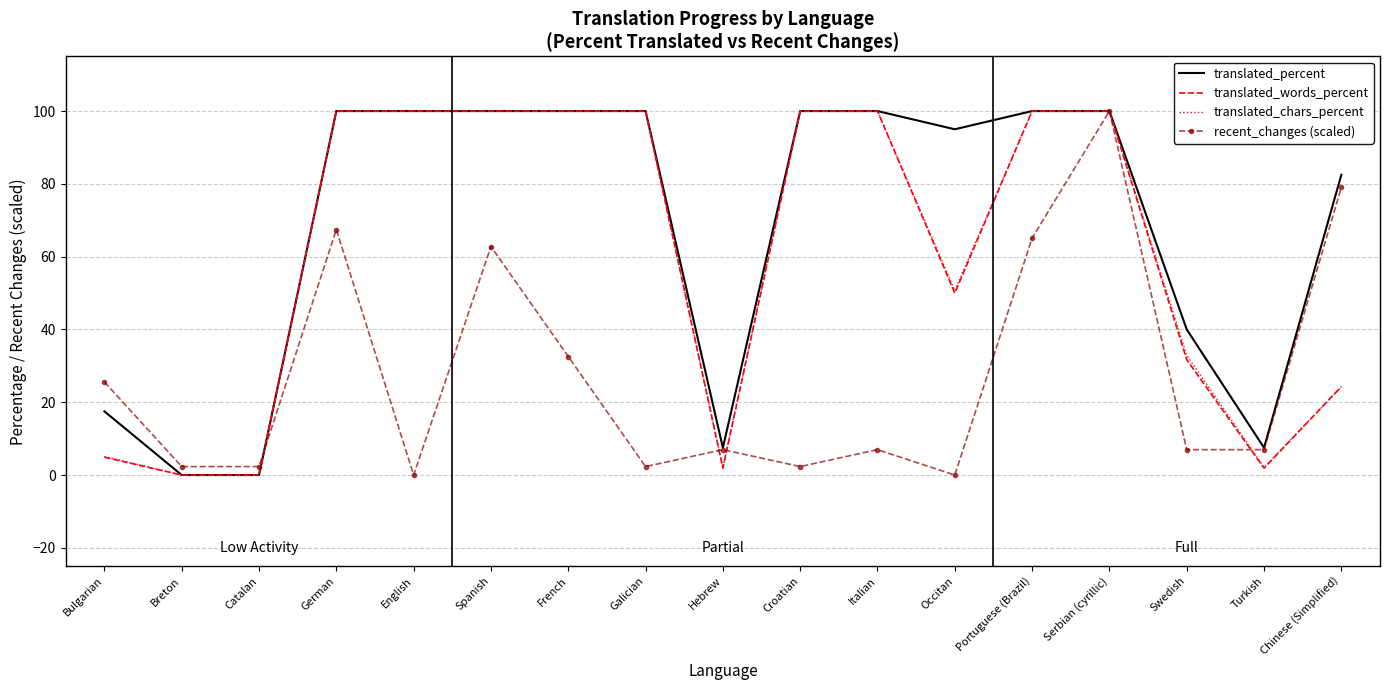

Between Spanish and Swedish, which series saw the biggest shift?

translated_words_percent